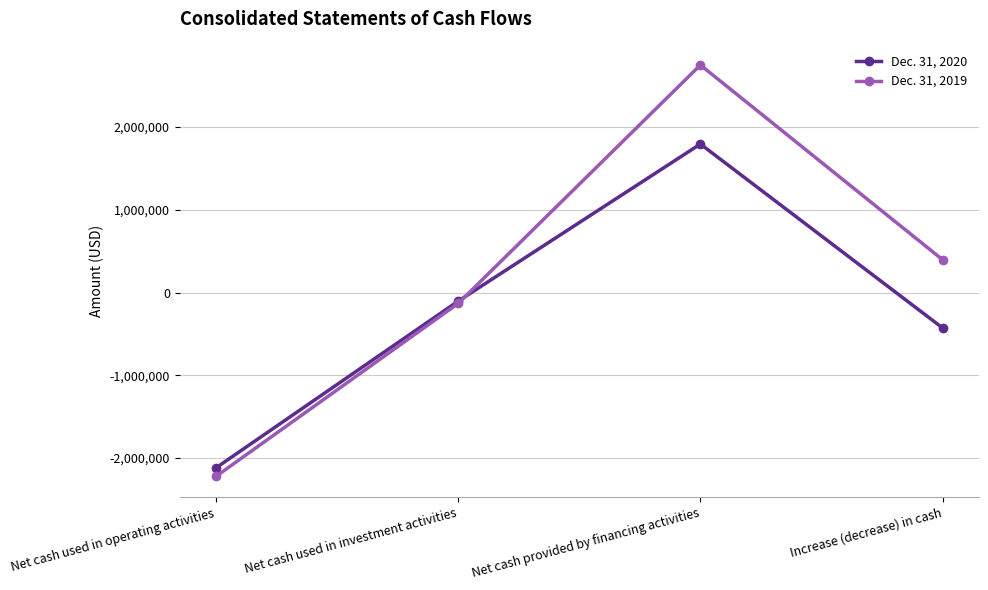

Does the chart have visible grid lines?

Yes